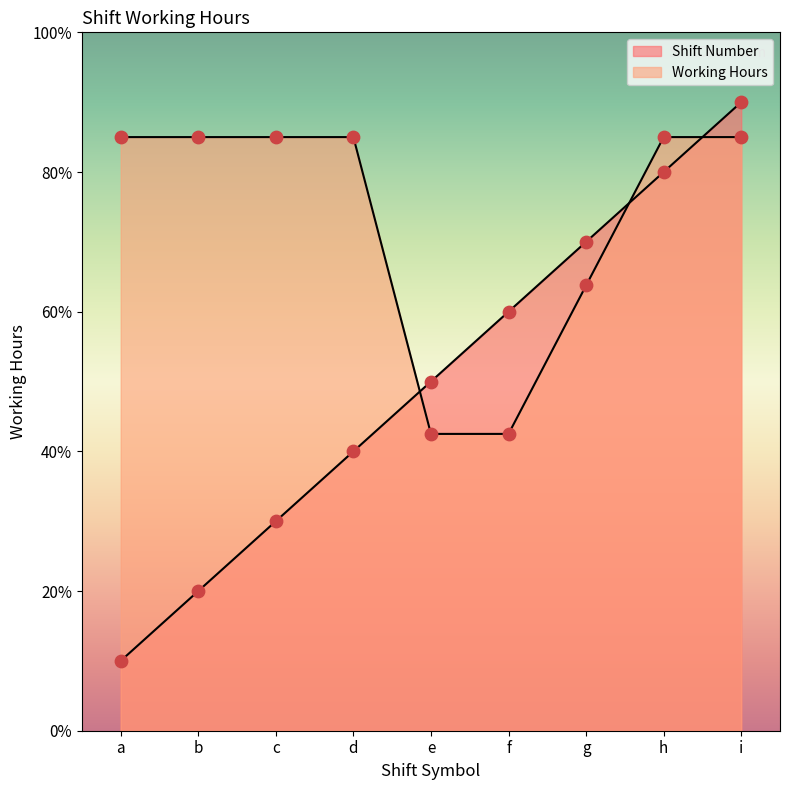

Which series has the largest Y range (max minus min)?

Shift Symbol